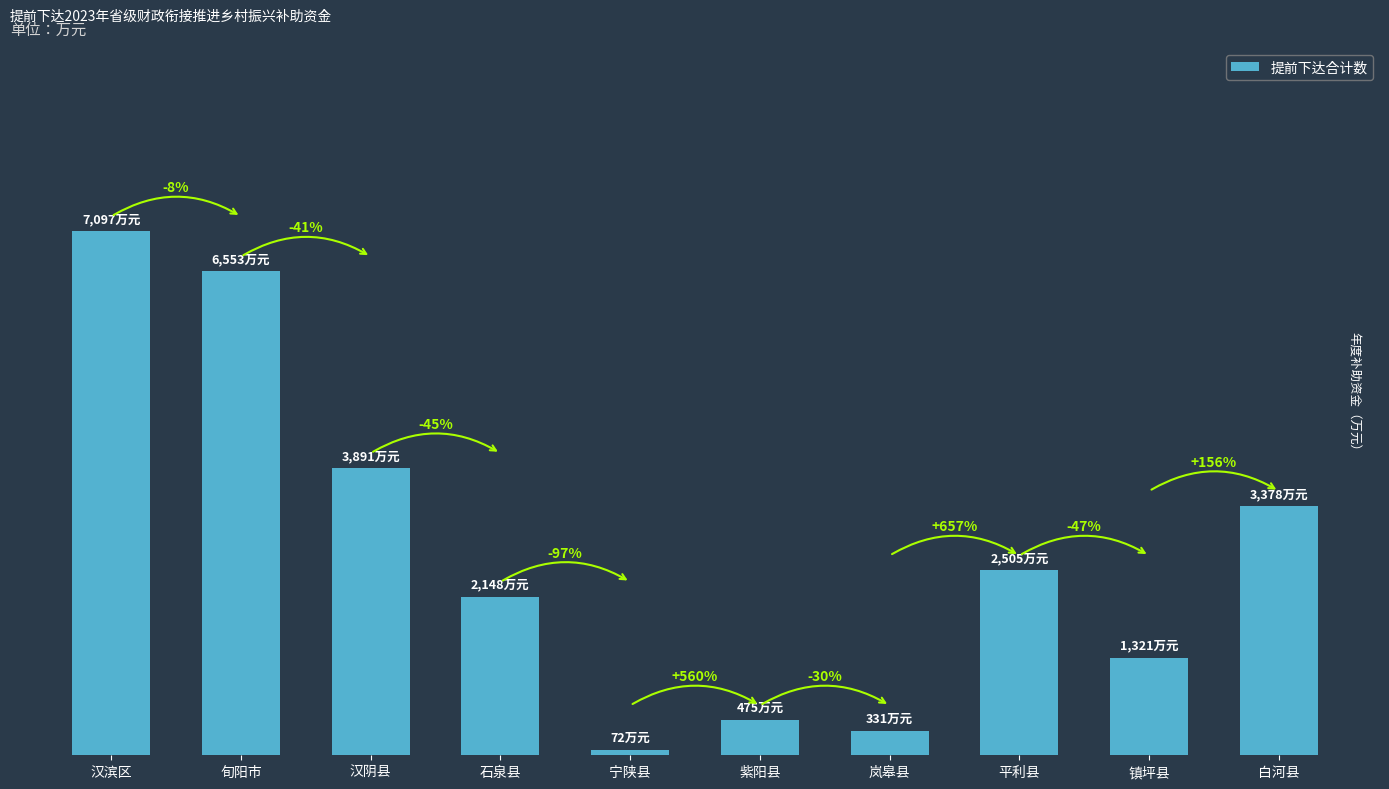

Between 汉滨区 and 旬阳市, which is larger?

汉滨区